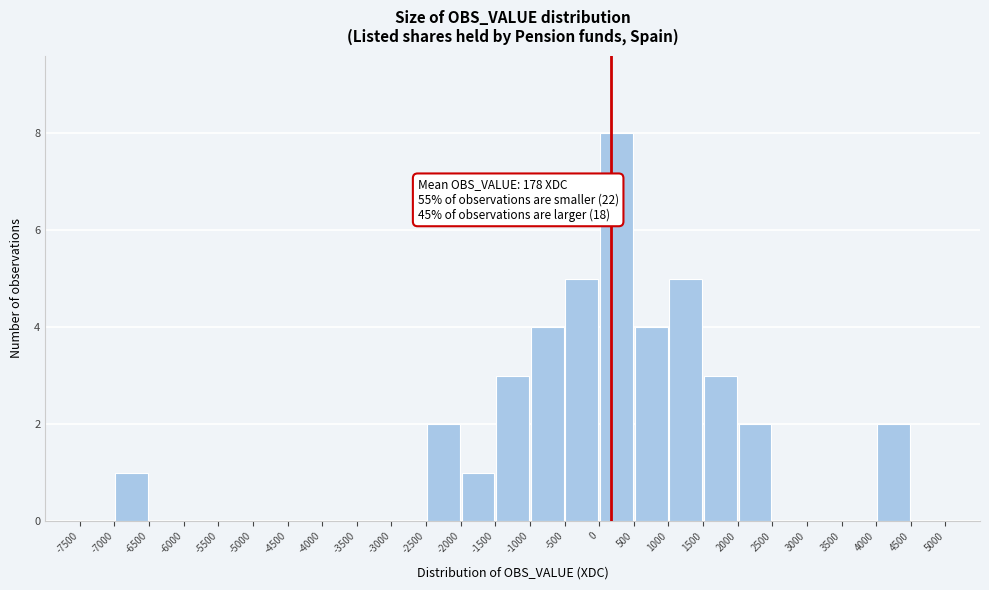

Over which range of the x-axis is the bar tallest?

0 to 500